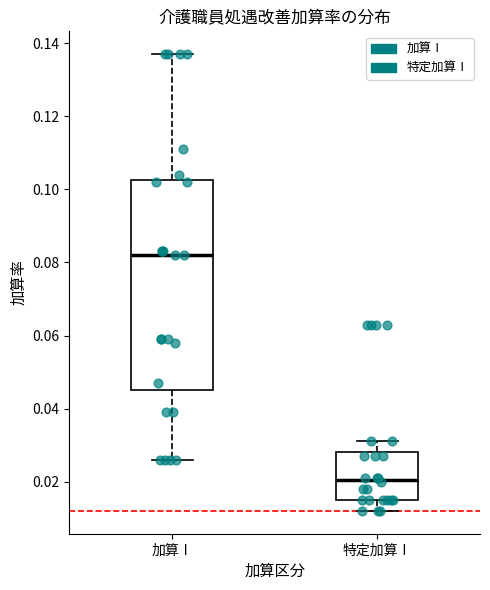

Which box is the tallest, from its lower edge to its upper edge?

加算Ⅰ